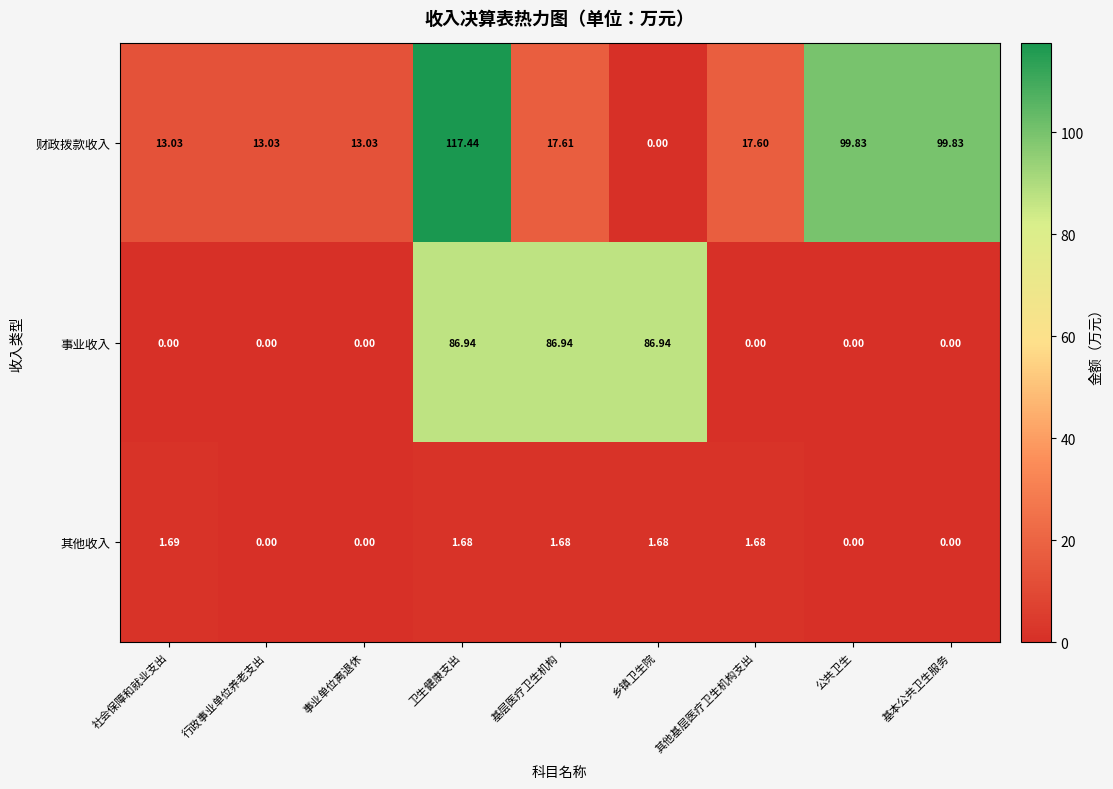

Which series has the largest total across all categories?

财政拨款收入